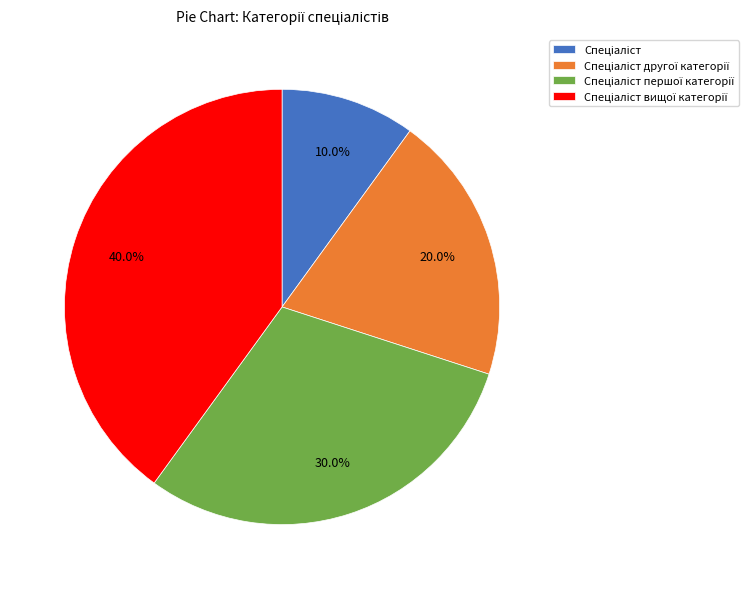

Is there a majority slice in this chart?

No